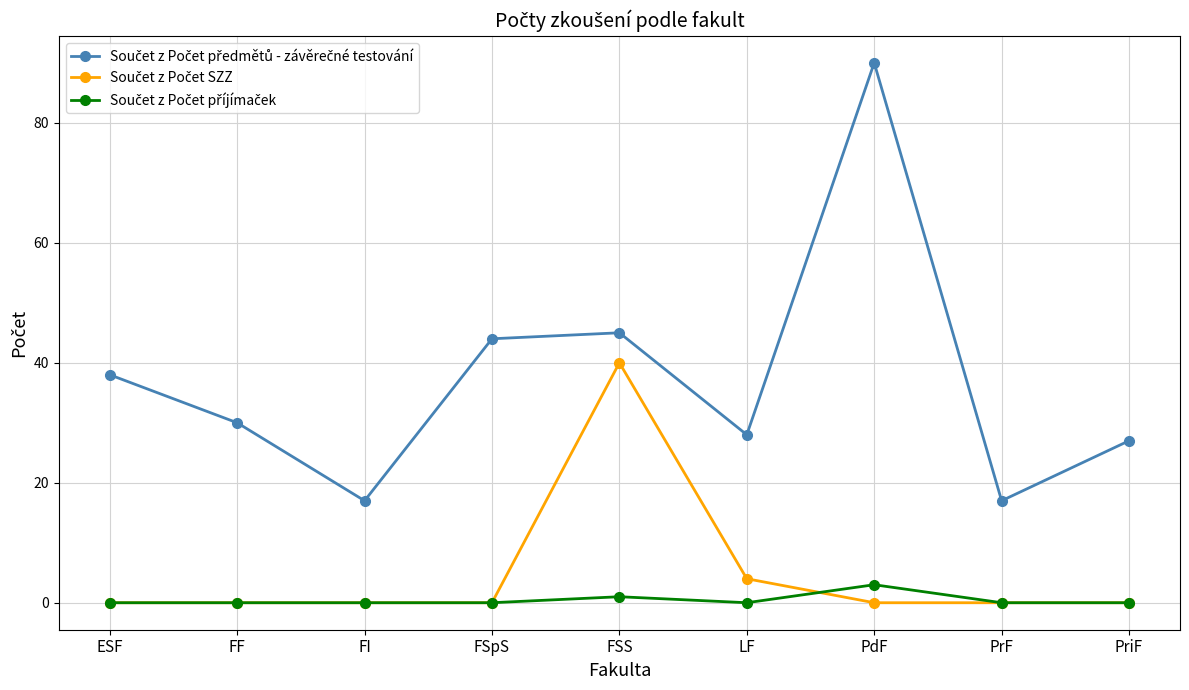

What is the label of the 8th point from the left?

PrF